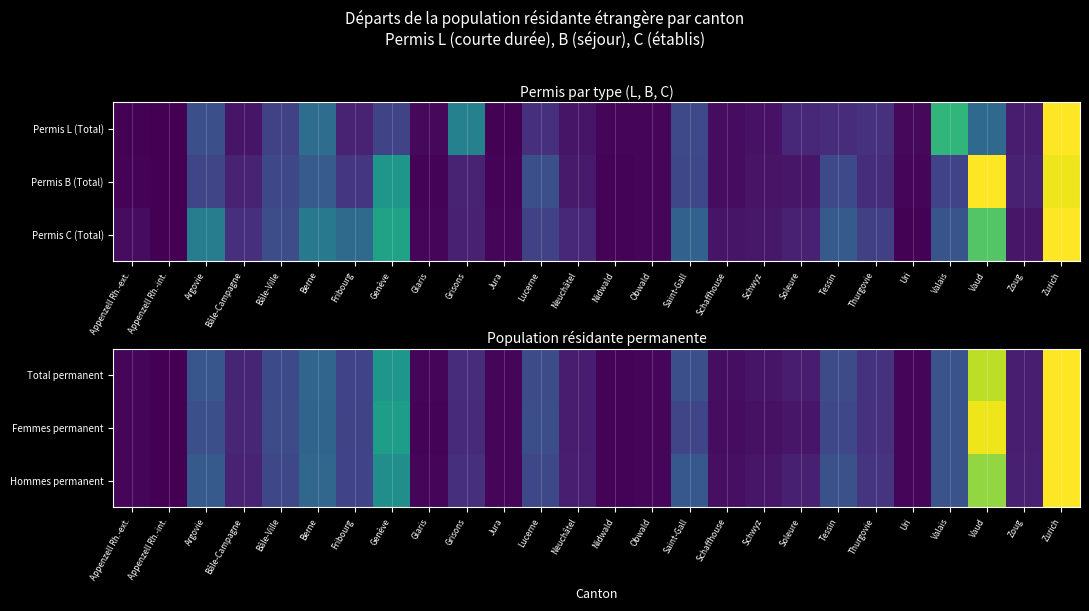

Between Valais and Zurich, which is larger?

Zurich